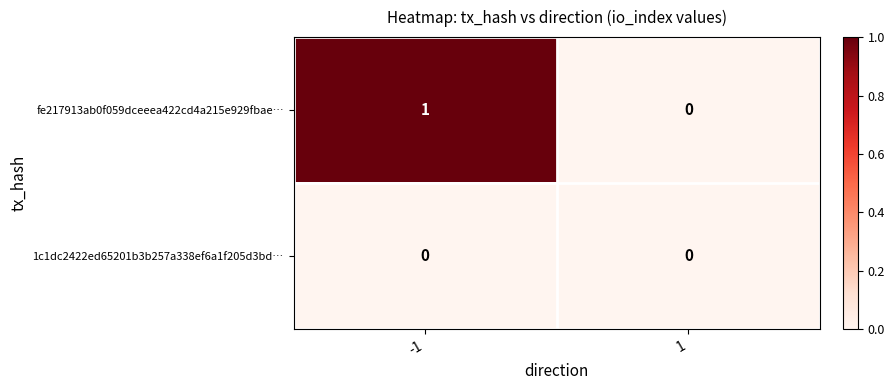

At which category is the sum across all series the highest?

-1